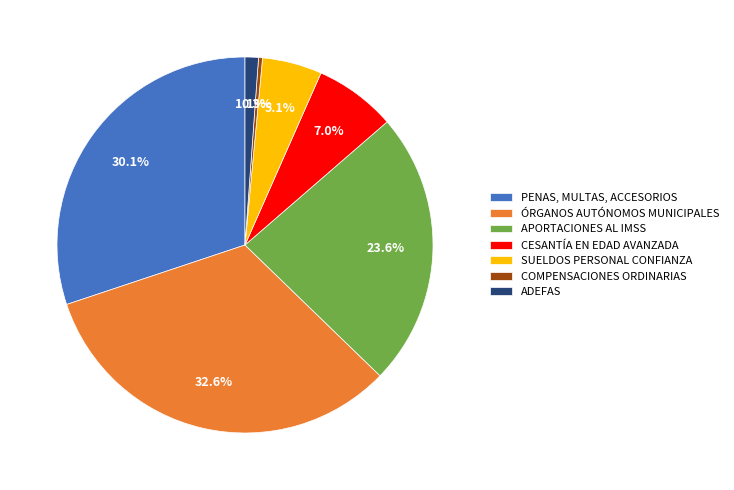

Is there any slice that represents more than half of the pie?

No